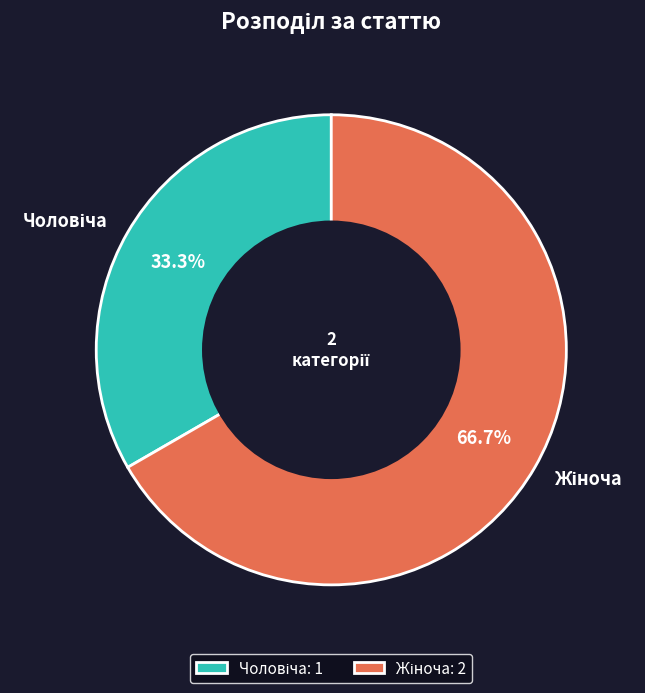

Is there a majority slice in this chart?

Yes